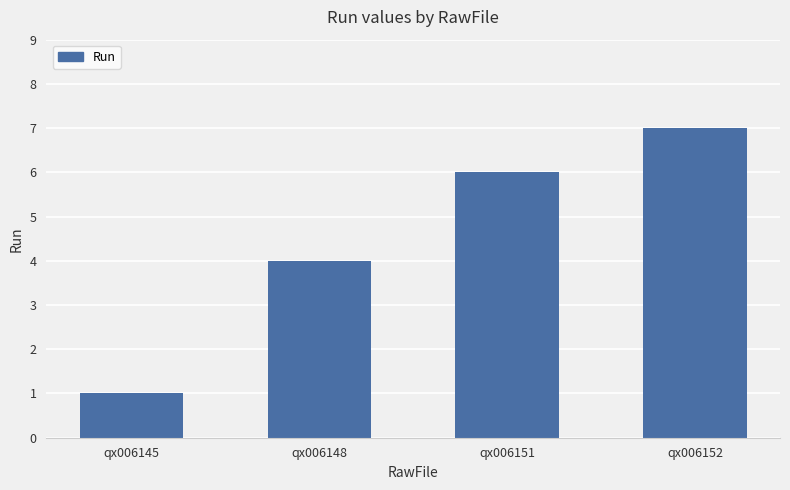

Are the bars grouped side by side (vs. stacked)?

No